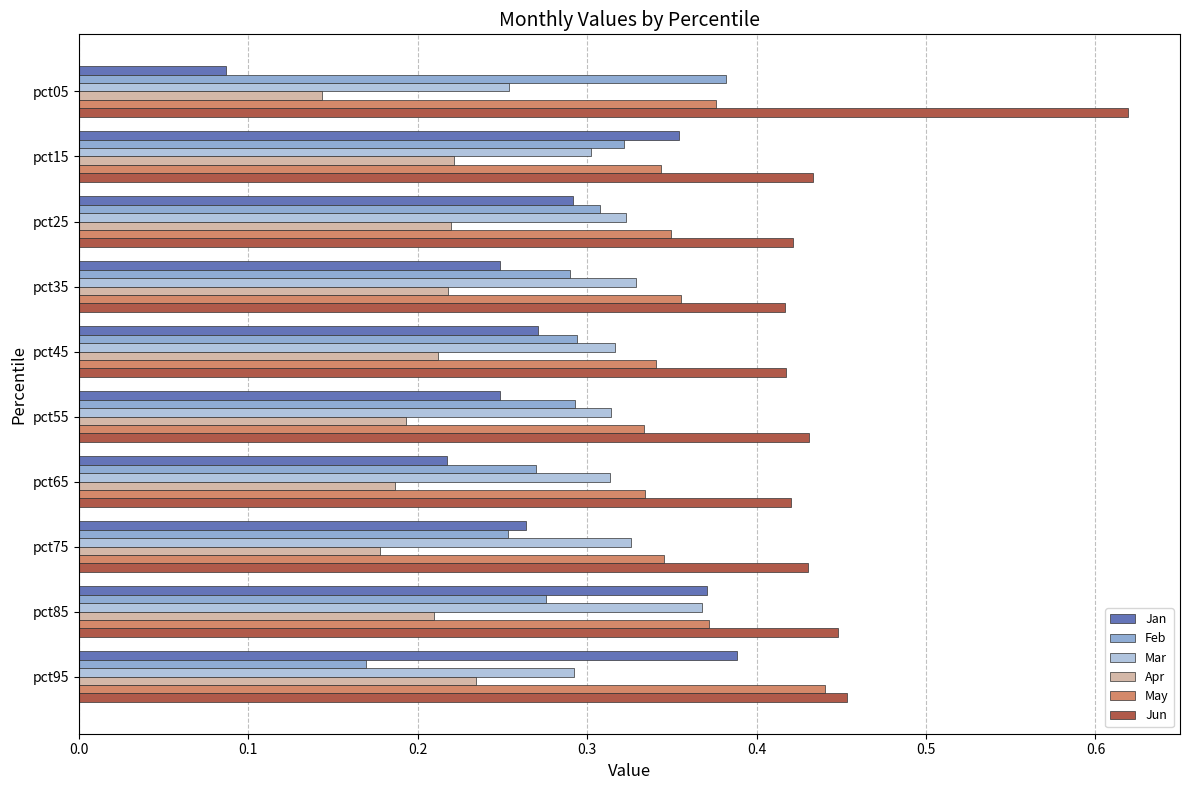

Which series has the widest spread of values?

Jan